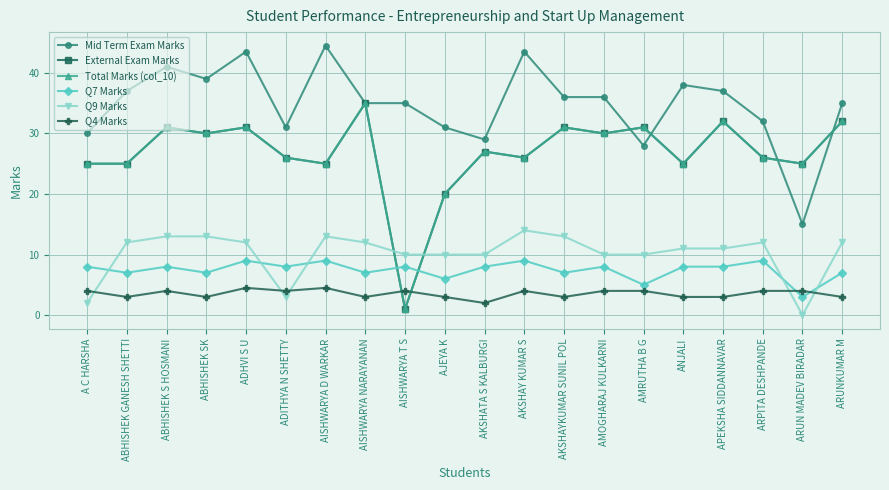

Reading right to left, extract all data points from this chart.

Mid Term Exam Marks: 35.0	15.0	32.0	37.0	38.0	28.0	36.0	36.0	43.5	29.0	31.0	35.0	35.0	44.5	31.0	43.5	39.0	41.0	37.0	30.0
External Exam Marks: 32.0	25.0	26.0	32.0	25.0	31.0	30.0	31.0	26.0	27.0	20.0	1.0	35.0	25.0	26.0	31.0	30.0	31.0	25.0	25.0
Total Marks (col_10): 32.0	25.0	26.0	32.0	25.0	31.0	30.0	31.0	26.0	27.0	20.0	1.0	35.0	25.0	26.0	31.0	30.0	31.0	25.0	25.0
Q7 Marks: 7.0	3.0	9.0	8.0	8.0	5.0	8.0	7.0	9.0	8.0	6.0	8.0	7.0	9.0	8.0	9.0	7.0	8.0	7.0	8.0
Q9 Marks: 12.0	0.0	12.0	11.0	11.0	10.0	10.0	13.0	14.0	10.0	10.0	10.0	12.0	13.0	3.0	12.0	13.0	13.0	12.0	2.0
Q4 Marks: 3.0	4.0	4.0	3.0	3.0	4.0	4.0	3.0	4.0	2.0	3.0	4.0	3.0	4.5	4.0	4.5	3.0	4.0	3.0	4.0